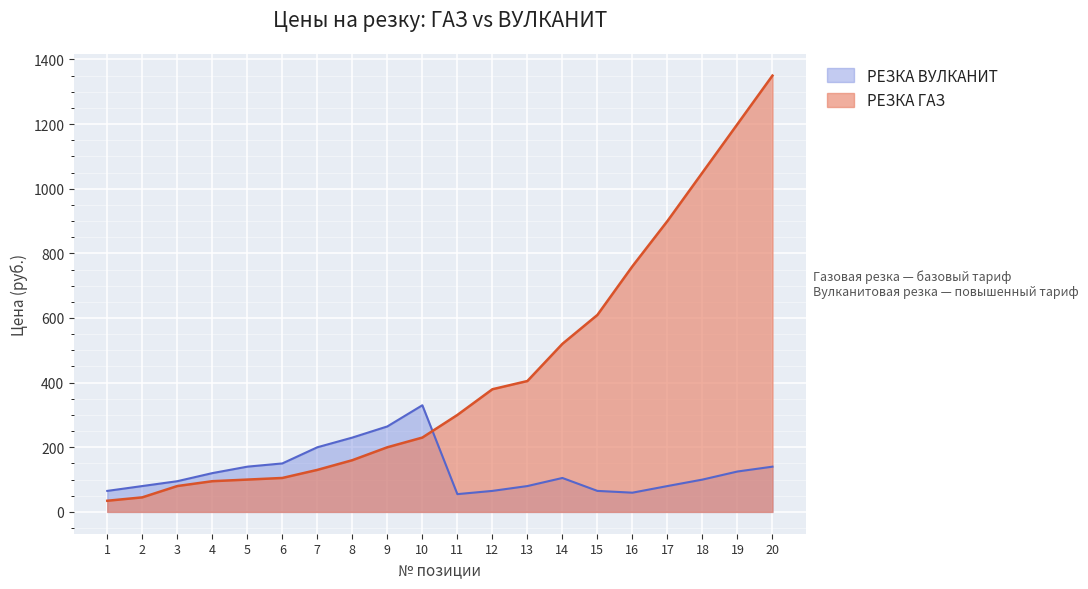

The value of РЕЗКА ВУЛКАНИТ at 2 is 47.6. True or false?

False